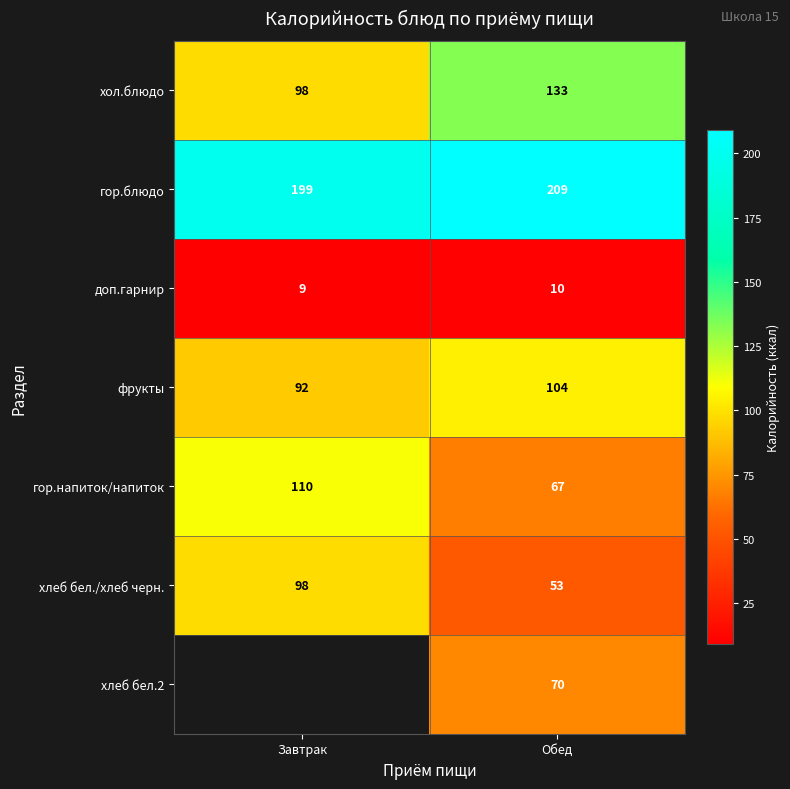

At which category is the sum across all series the highest?

Обед